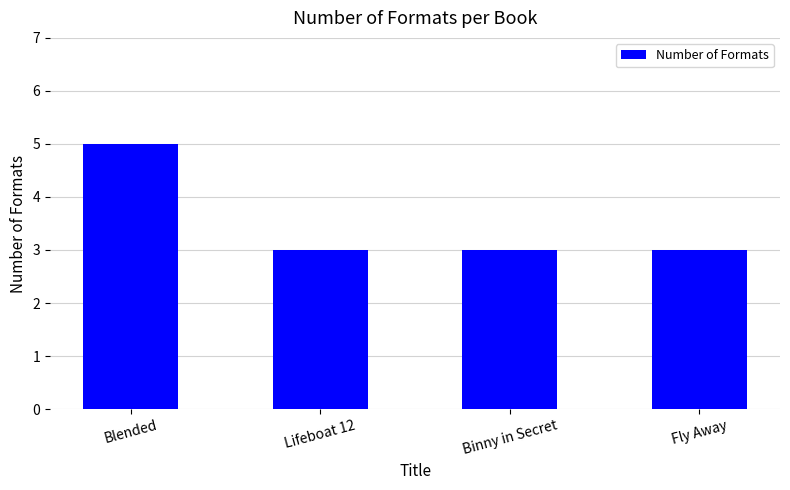

Approximately how many times larger is the value at Blended compared to Fly Away?

1.7